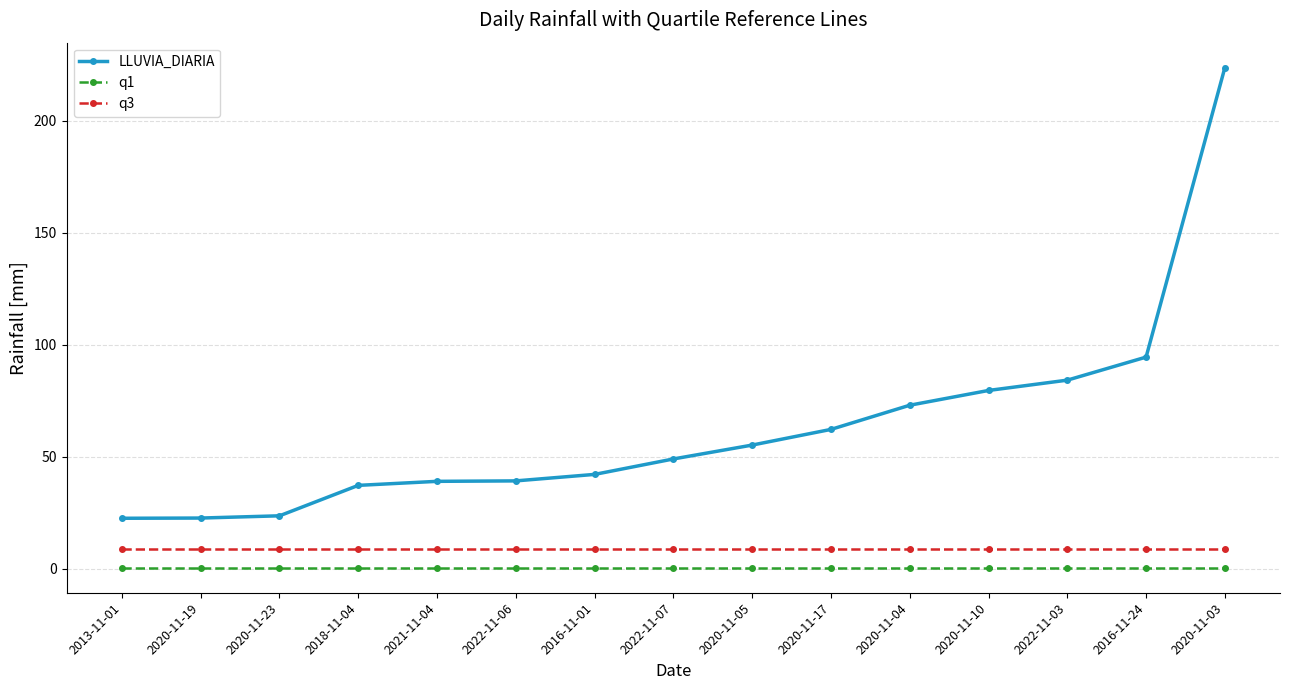

What is the sum of all q1 values?

6.0